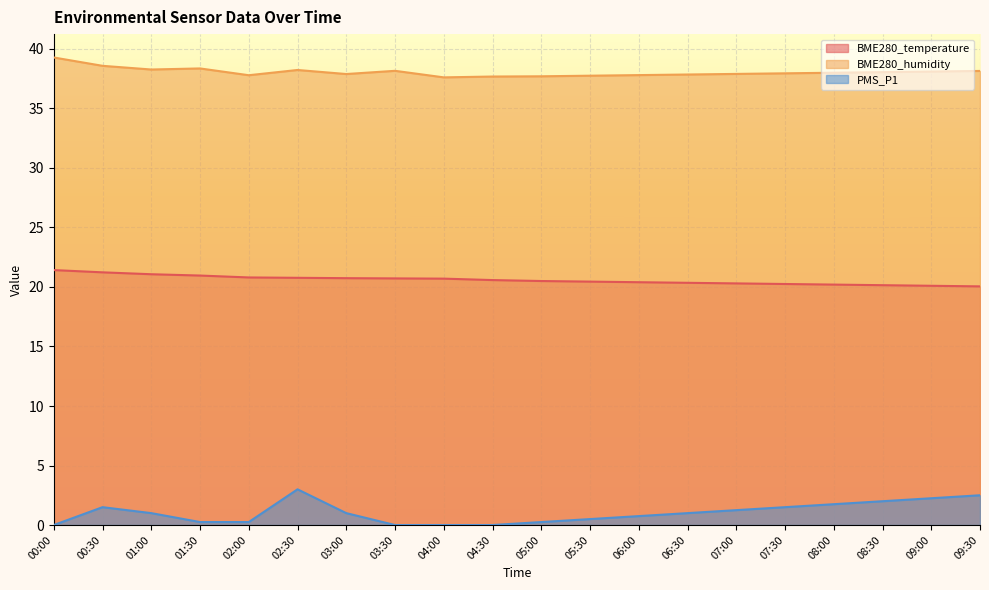

Is the value of BME280_humidity at 00:30 greater than the value of PMS_P1 at 01:00?

Yes